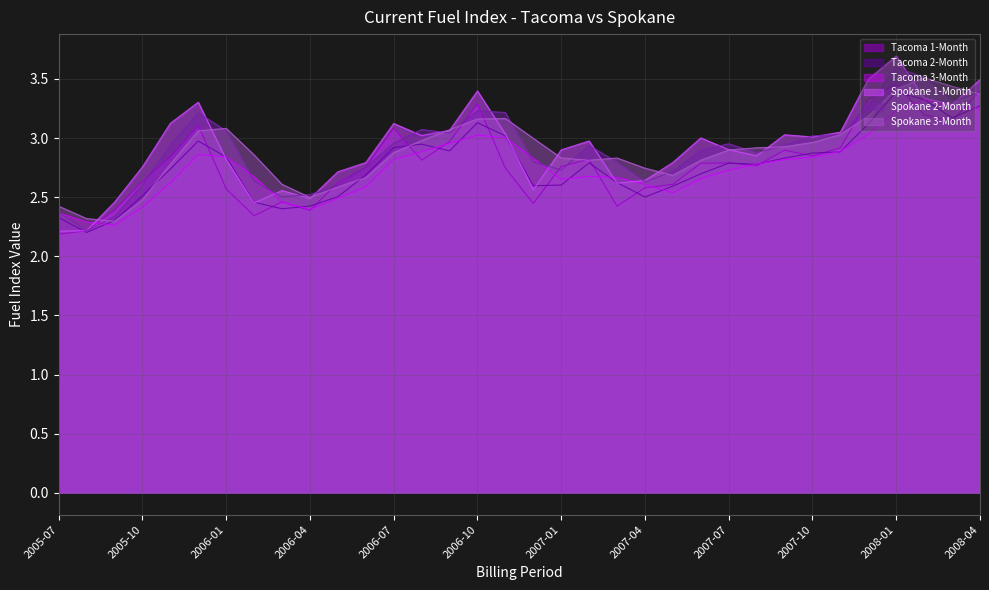

What is the spread (max minus min) of values at 2005-10?

0.3